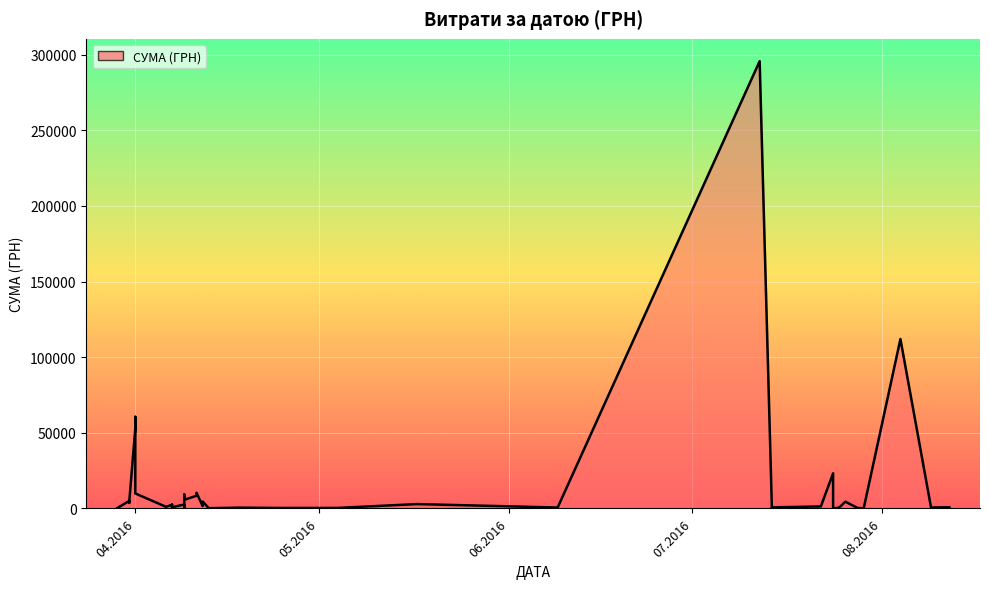

What is the label of the 25th point from the right?

04.05.2016